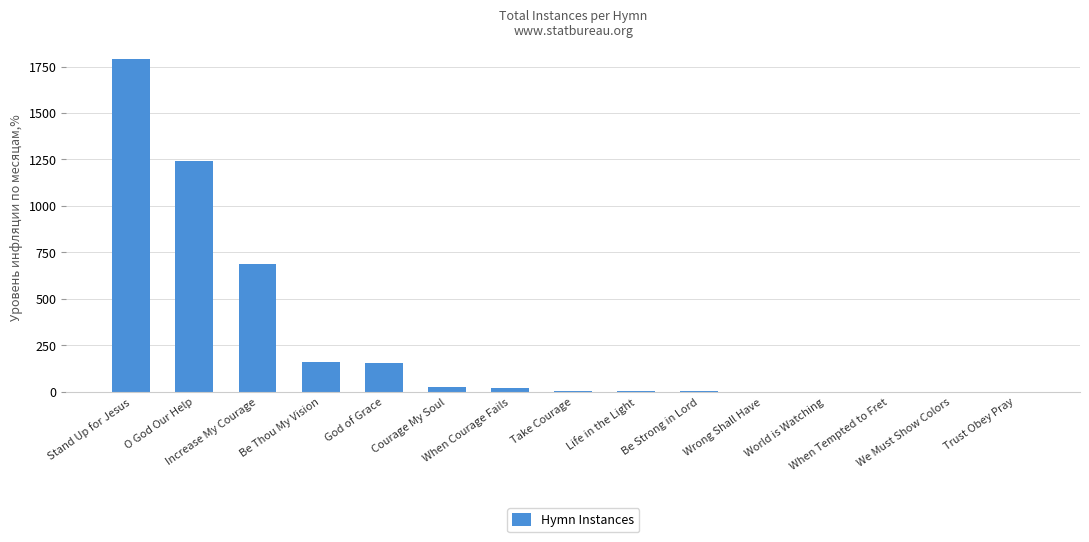

What is the sum of all values?

4084